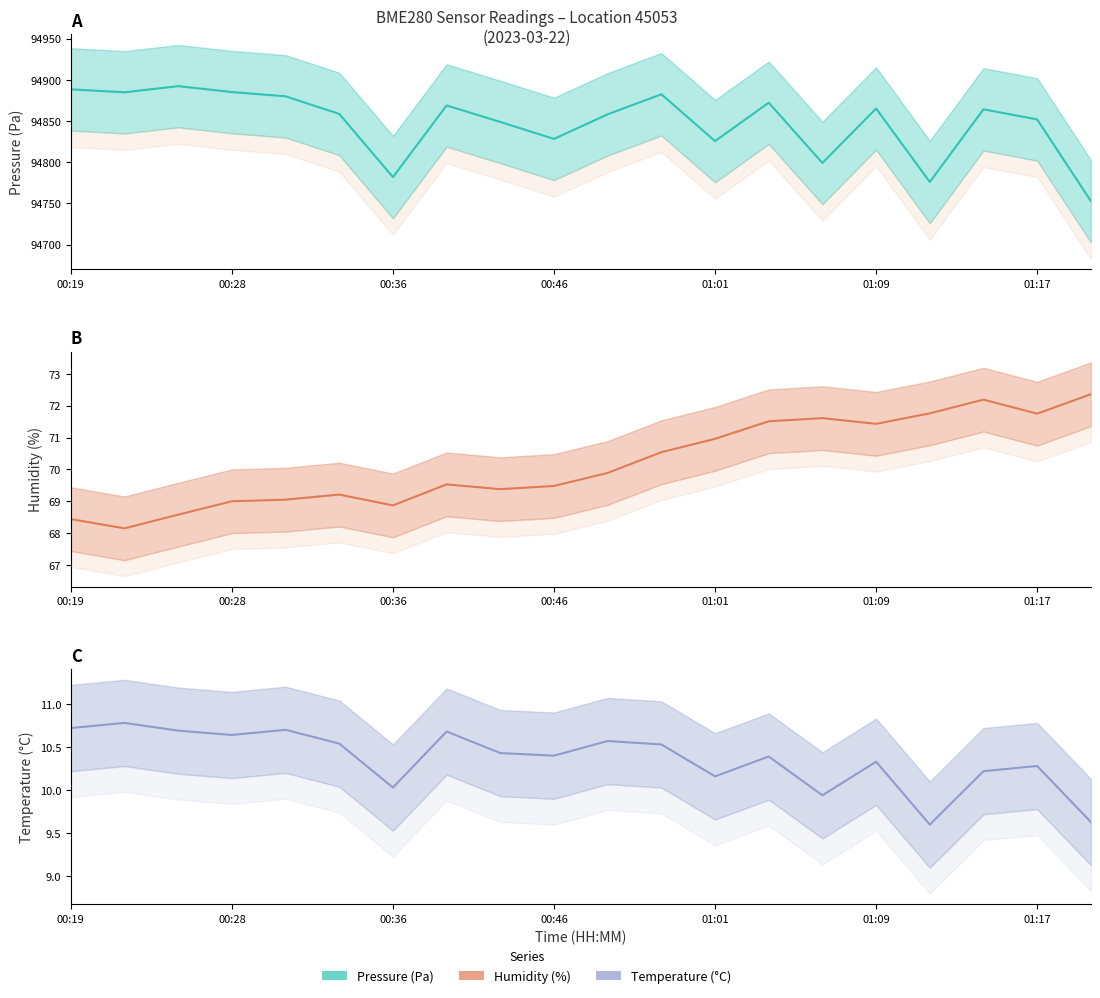

True or false: pressure has a value of 21602.4 at 01:26.

False